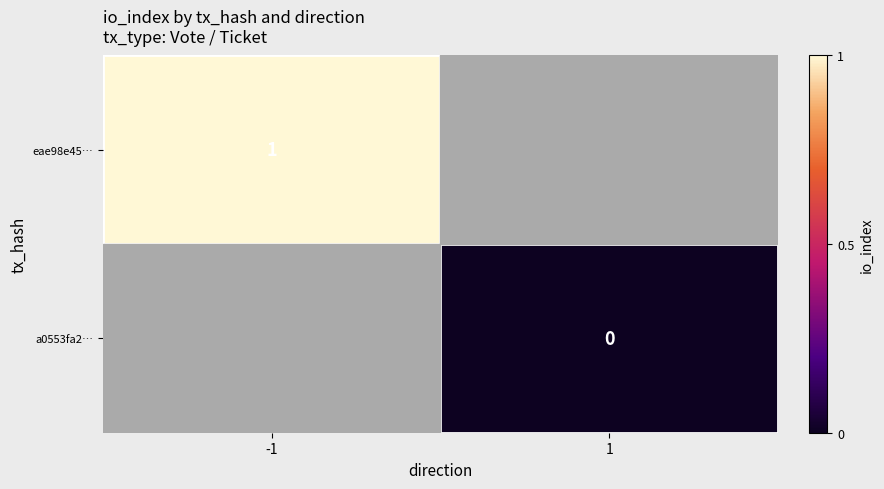

True or false: eae98e45… has a value of 1 at -1.

True